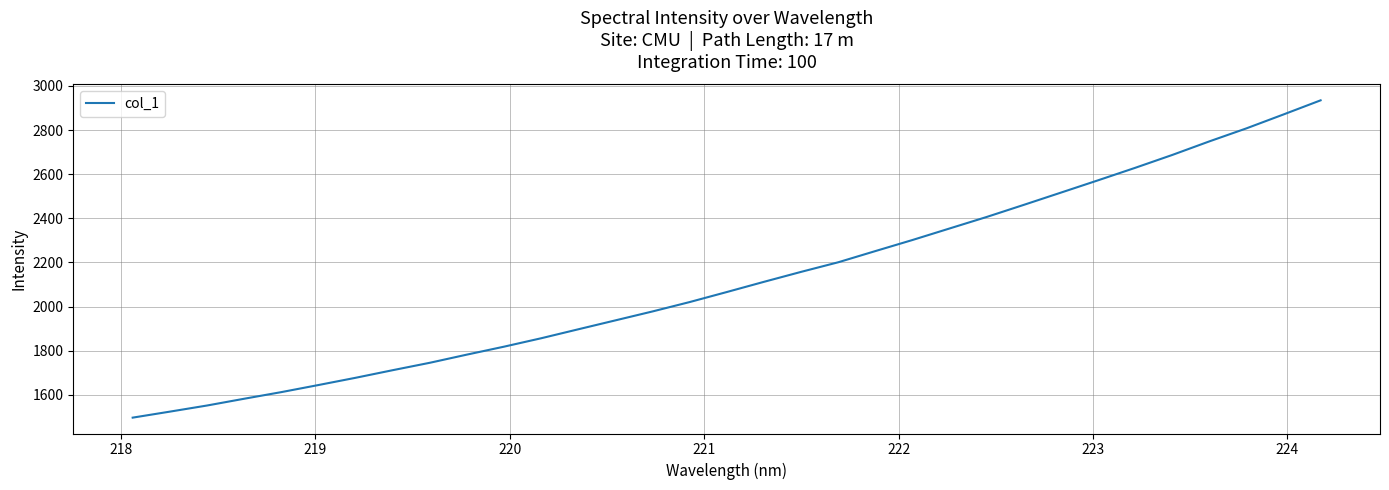

What is the minimum value shown in the chart?

1496.7